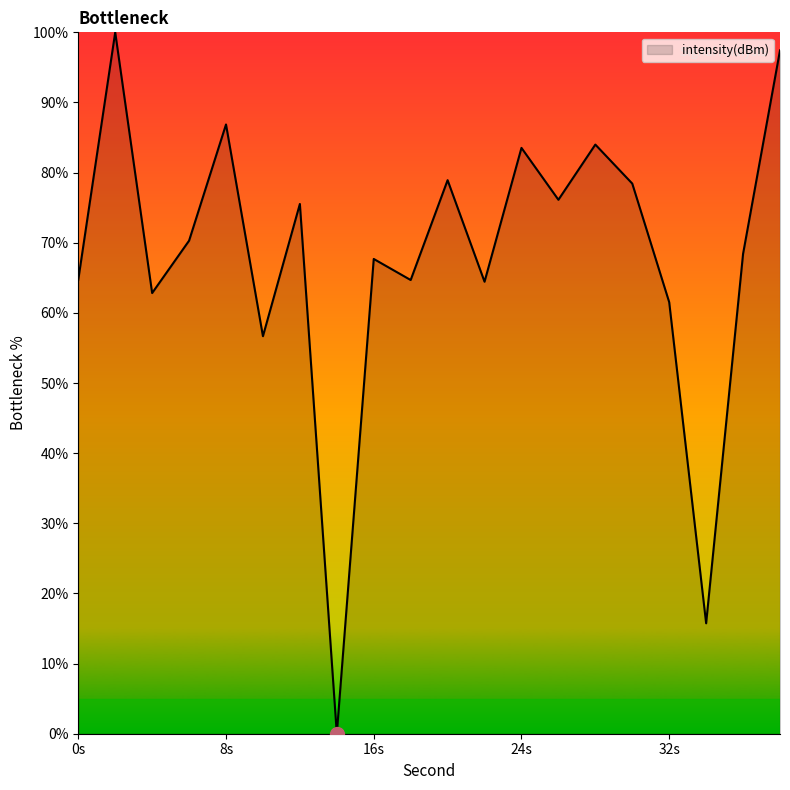

Does the chart display data point markers on the line(s)?

No